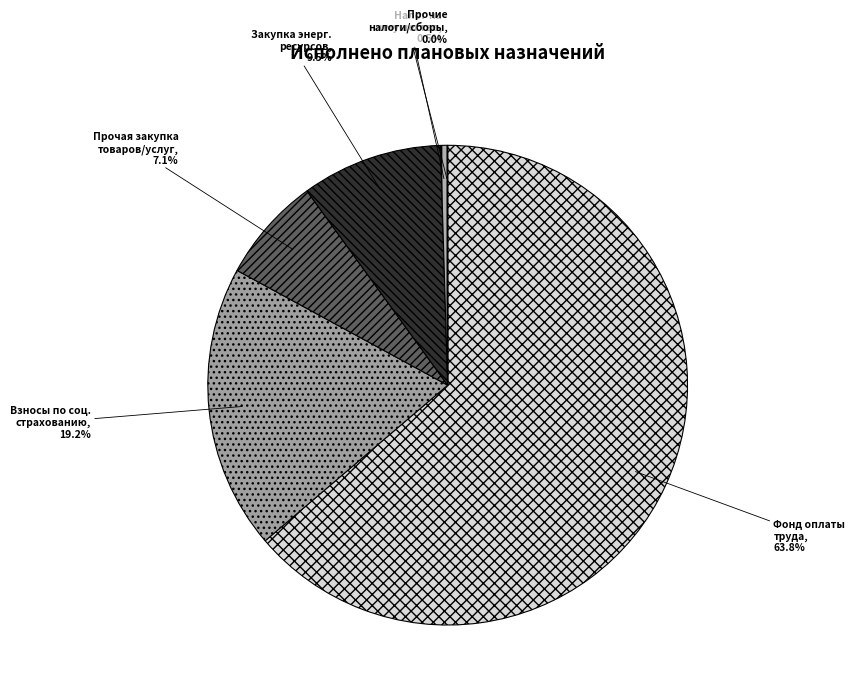

Is there a majority slice in this chart?

Yes